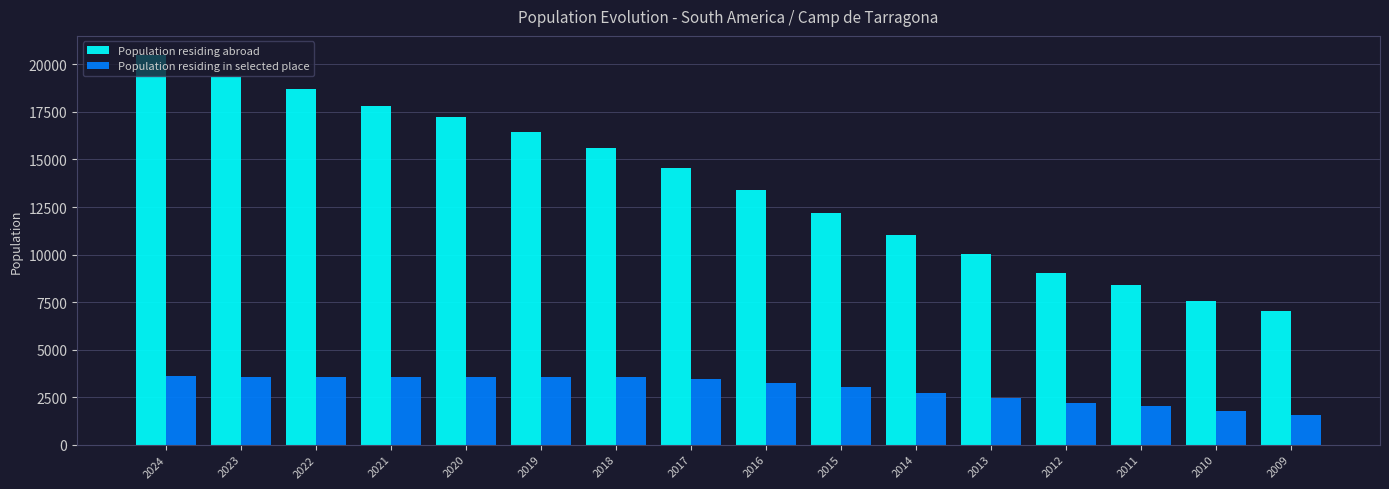

What is the difference between the second highest and minimum values in the Population residing abroad series?

12325